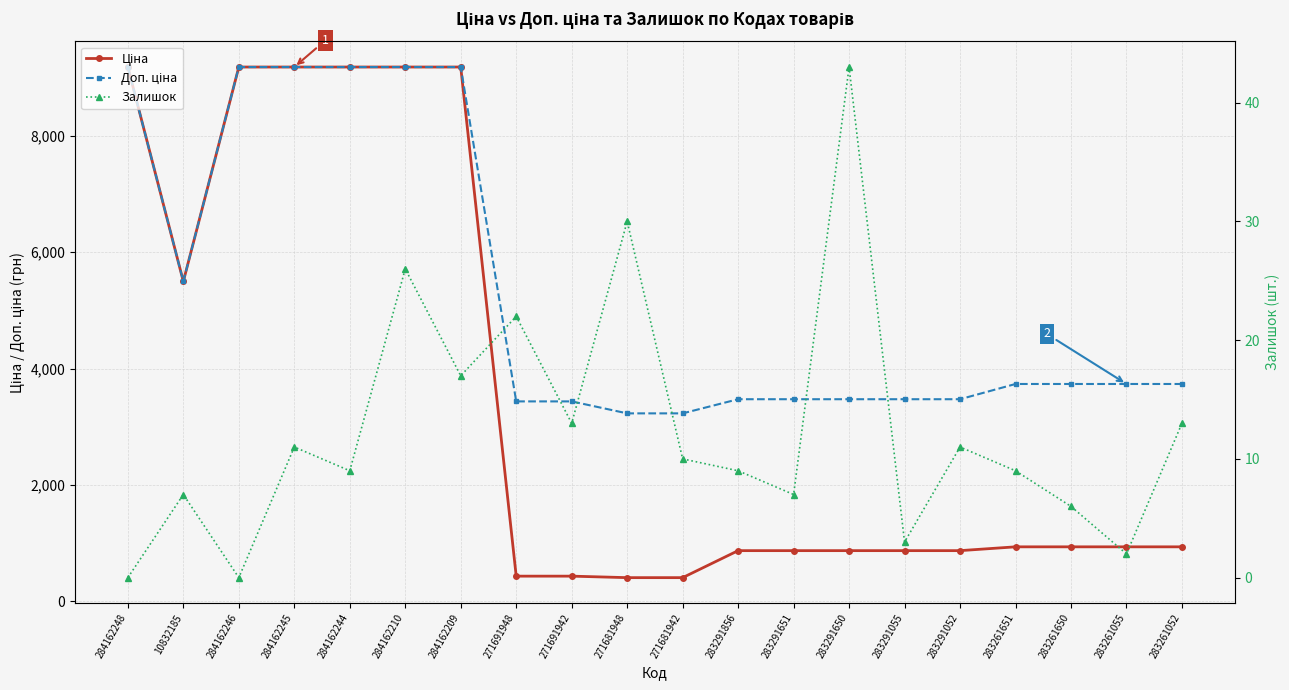

What is the sum of all Доп. ціна values?

106232.2